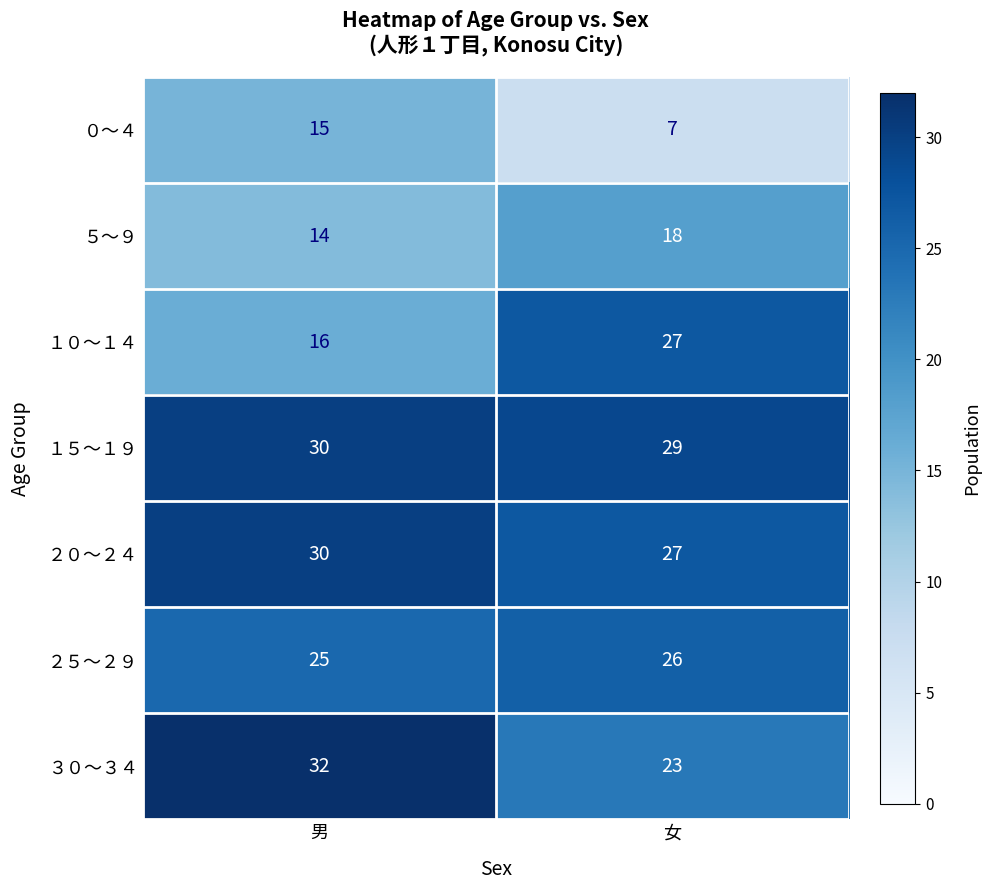

What is the greatest value displayed?

32